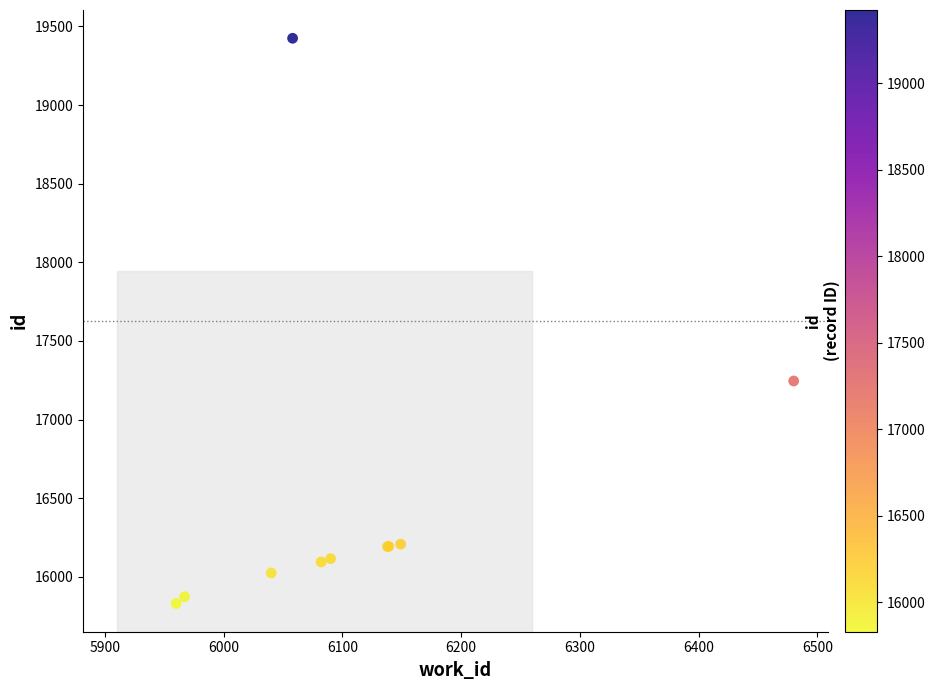

What Y value in the scatter plot is closest to 17627?

17245